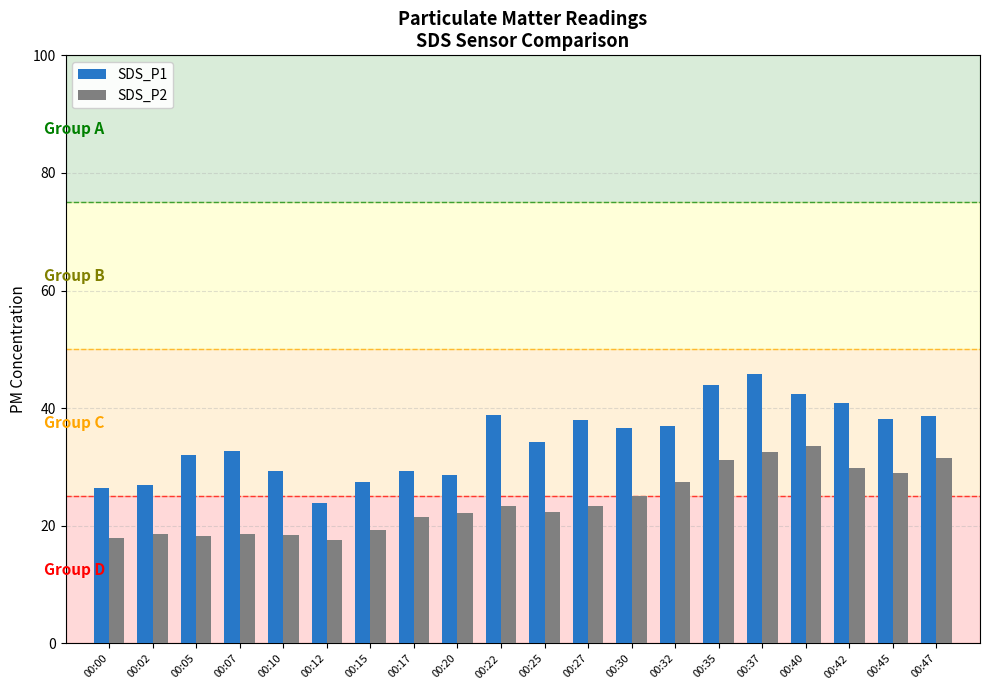

What is the lowest value of the SDS_P2 series?

17.7